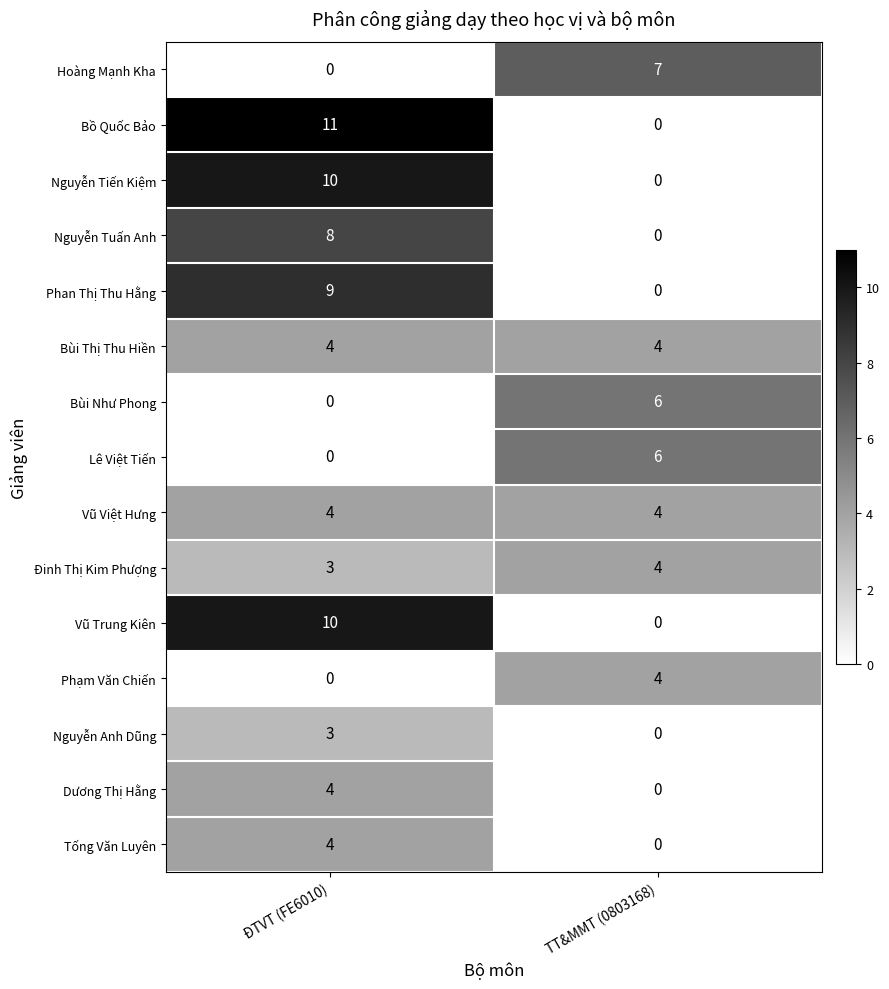

The Tống Văn Luyên series shows 2 at TT&MMT (0803168). True or false?

False